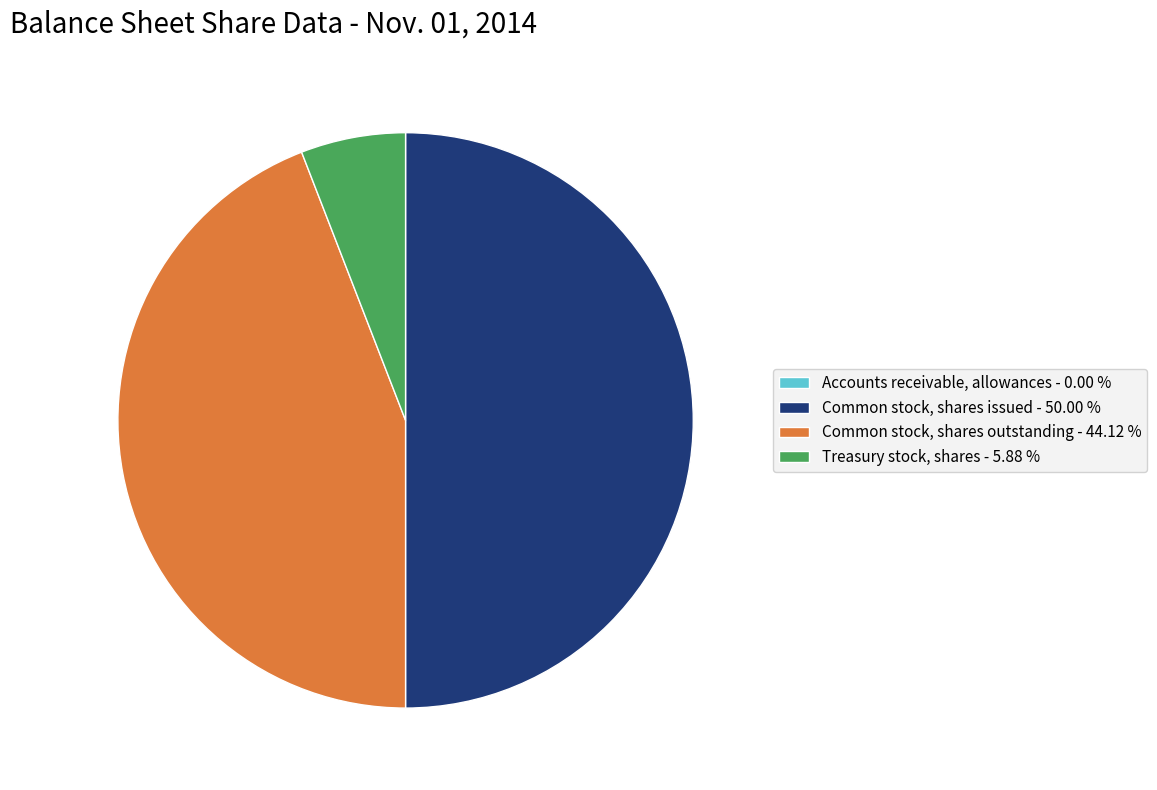

What is the ratio of the value at Common stock, shares issued - 50.00 % to the value at Common stock, shares outstanding - 44.12 %?

1.1